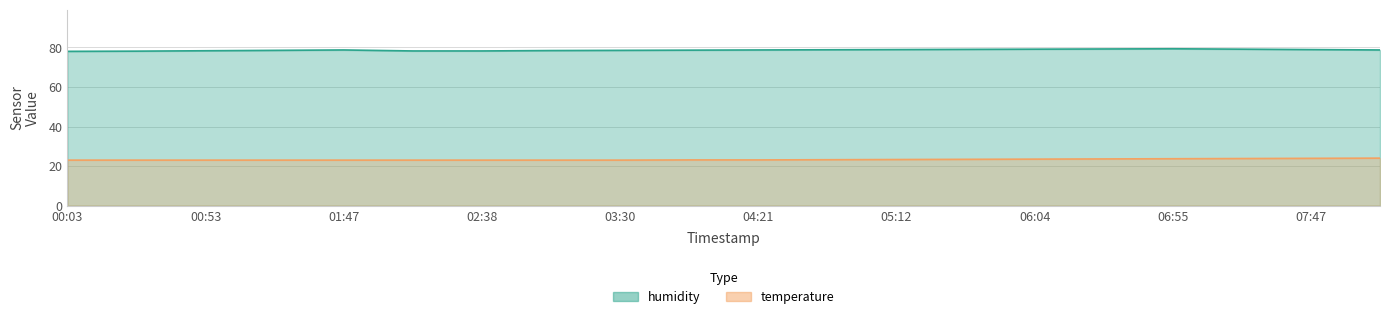

What position from the left is 00:28?

2